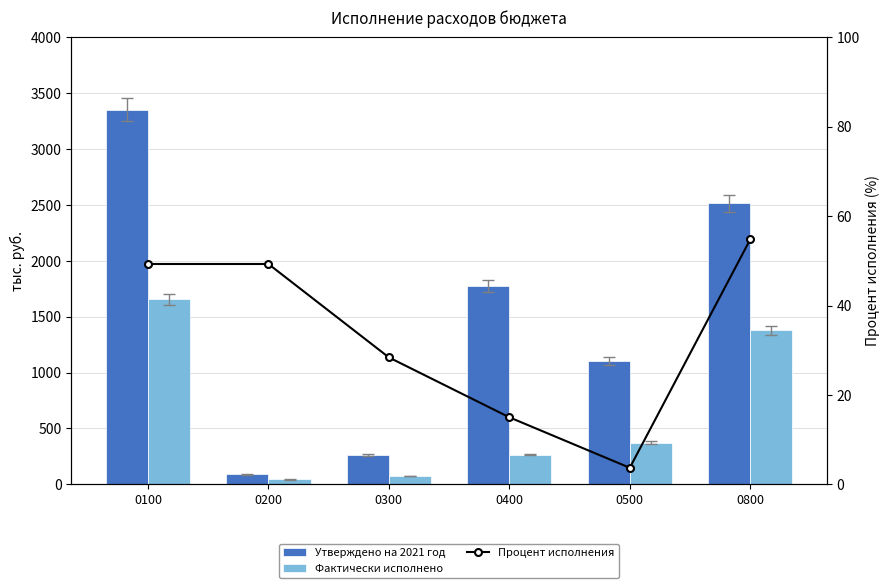

What is the value of the Утверждено на 2021 год bar at the 4th from the left?

1775.6